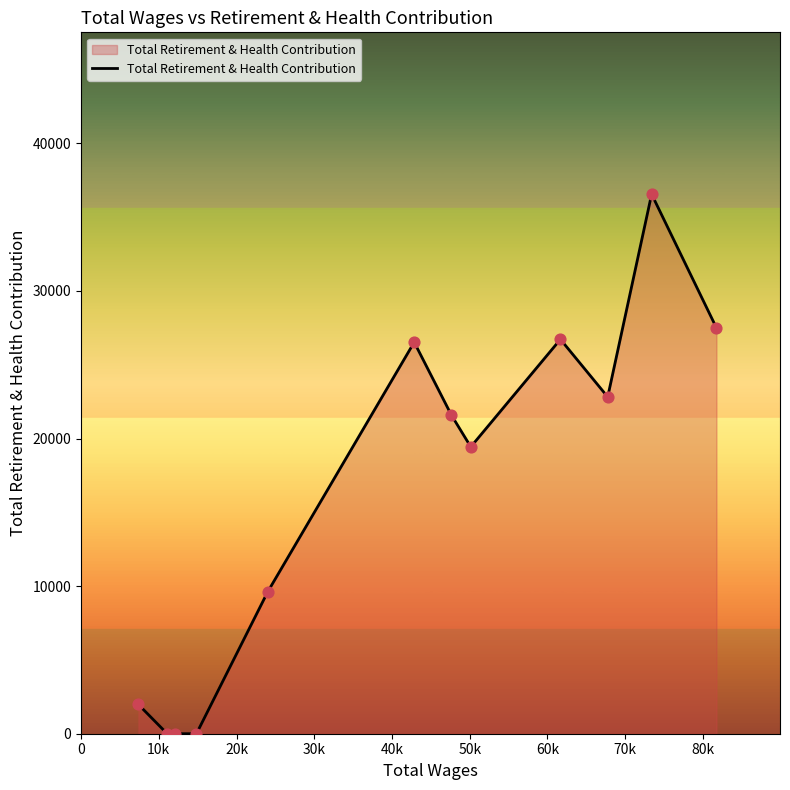

What is the difference between the maximum and minimum values?

36559